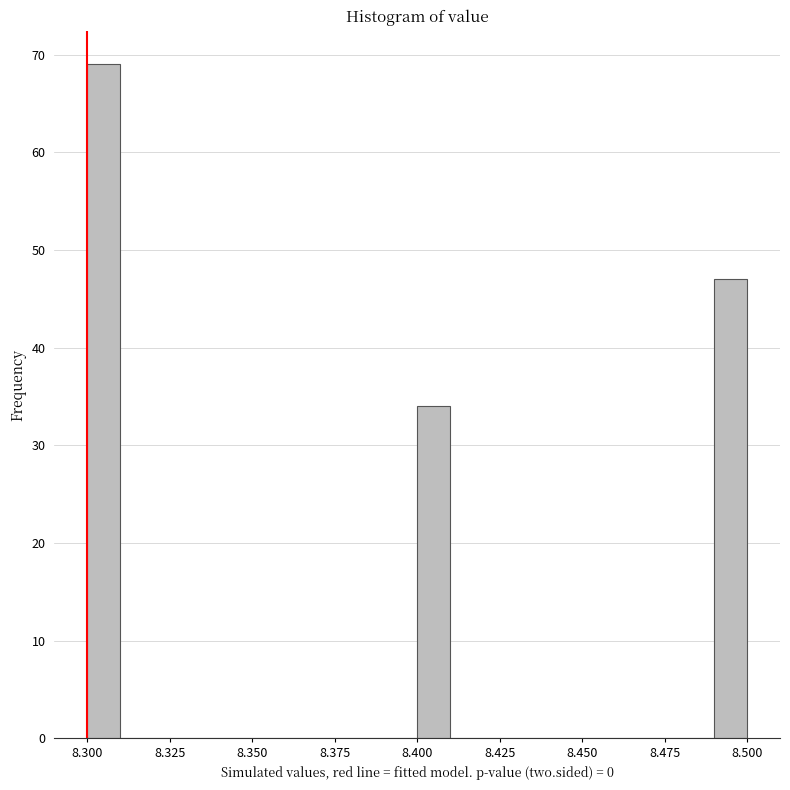

Read against the x-axis, roughly where is the centre of the tallest bar?

8.305